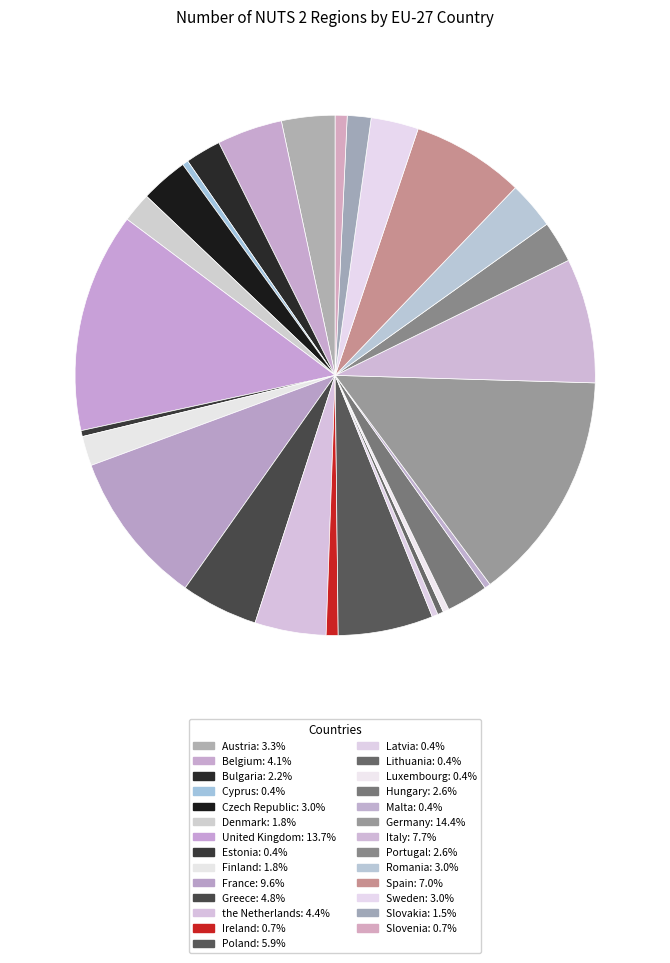

What portion of the pie excludes Luxembourg?

99.6%